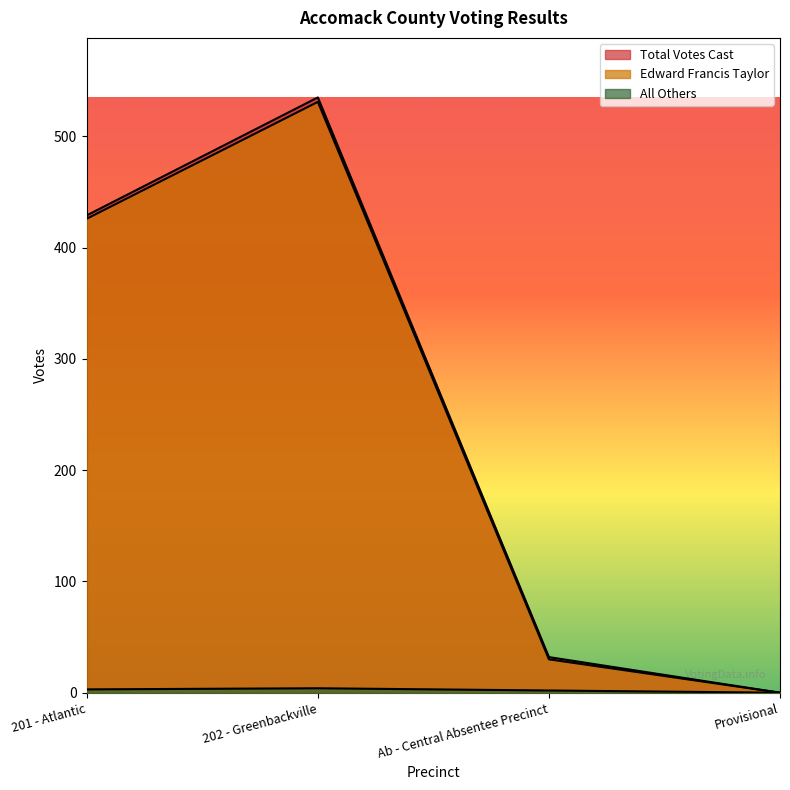

How many data points in Total Votes Cast are less than 429?

2